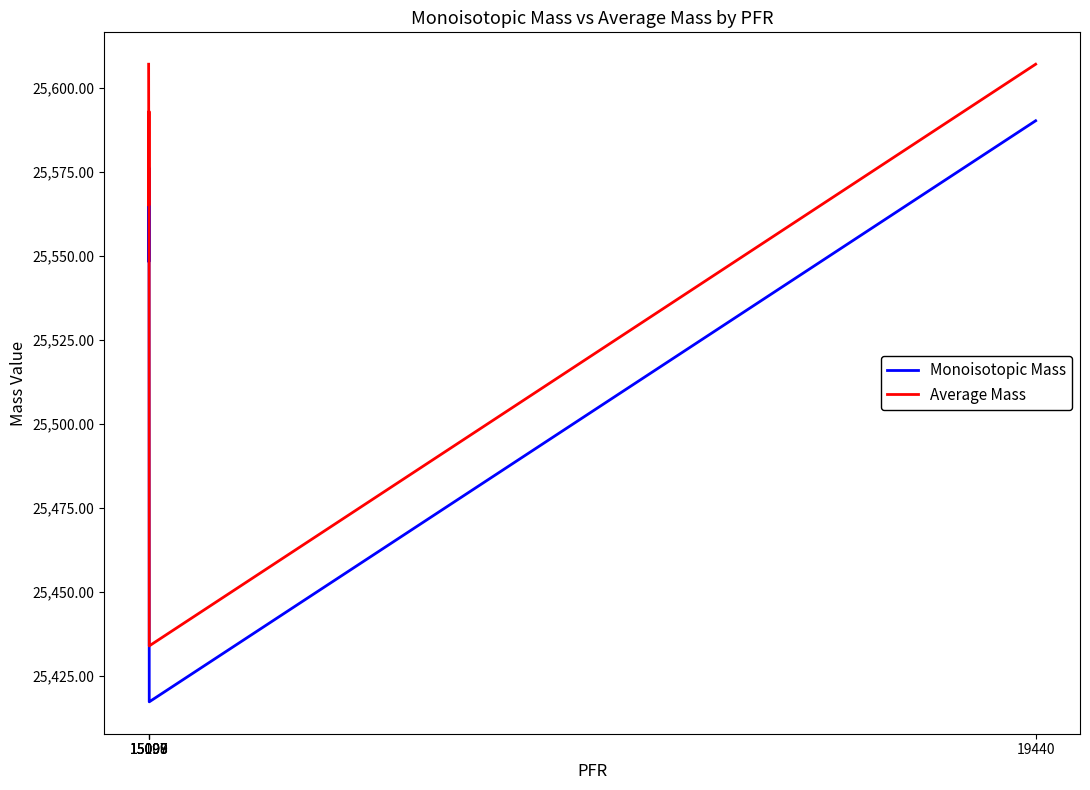

List the series in order of their peak value, highest first.

Average Mass, Monoisotopic Mass